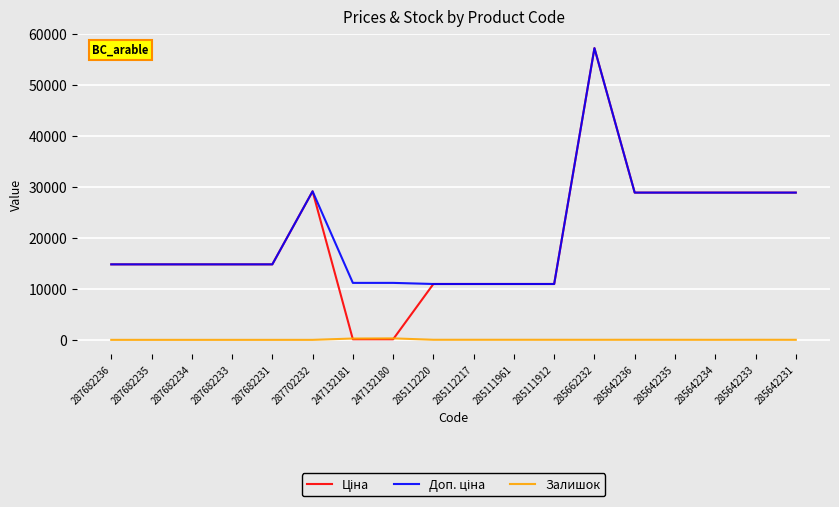

How many distinct data groups are displayed?

3